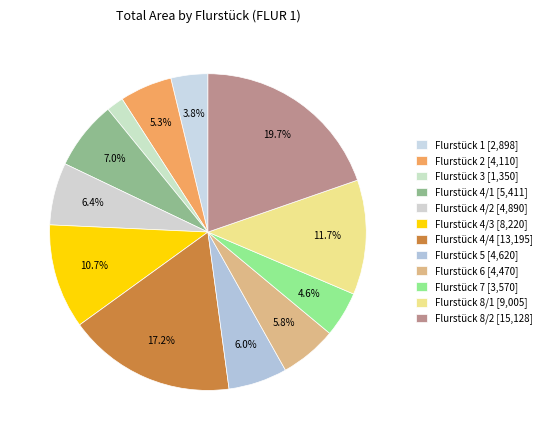

How many segments does this pie chart have?

12